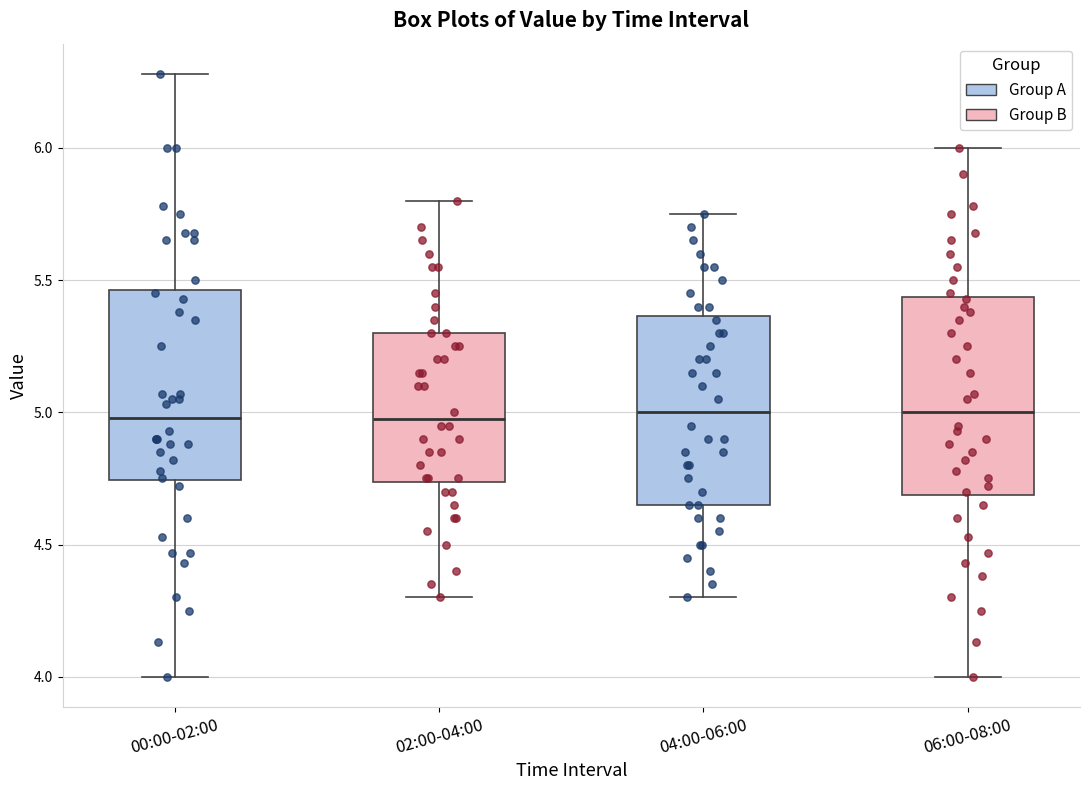

Reading left to right, read every box against the y-axis: the position of its median line, the range the box covers, and the ends of its whiskers. The values are not printed on the chart, so give them approximately, as read against the axis.

00:00-02:00: median 5.00, box 4.75 to 5.45, whiskers 4.00 to 6.30
02:00-04:00: median 5.00, box 4.75 to 5.30, whiskers 4.30 to 5.80
04:00-06:00: median 5.00, box 4.65 to 5.35, whiskers 4.30 to 5.75
06:00-08:00: median 5.00, box 4.70 to 5.45, whiskers 4.00 to 6.00